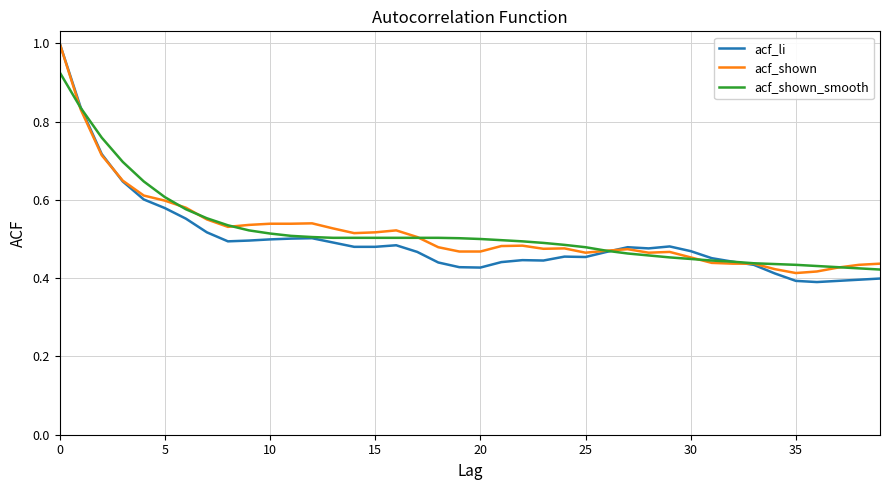

What is the maximum value shown in the chart?

1.0